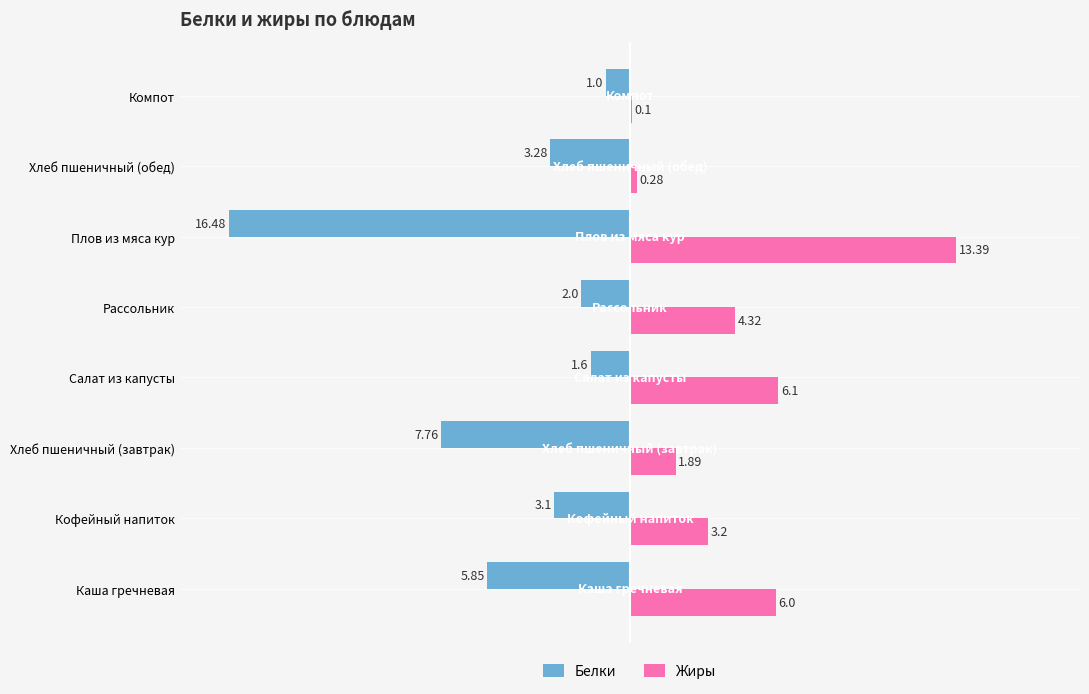

What is the sum of the Жиры values at Кофейный напиток and Плов из мяса кур?

16.6